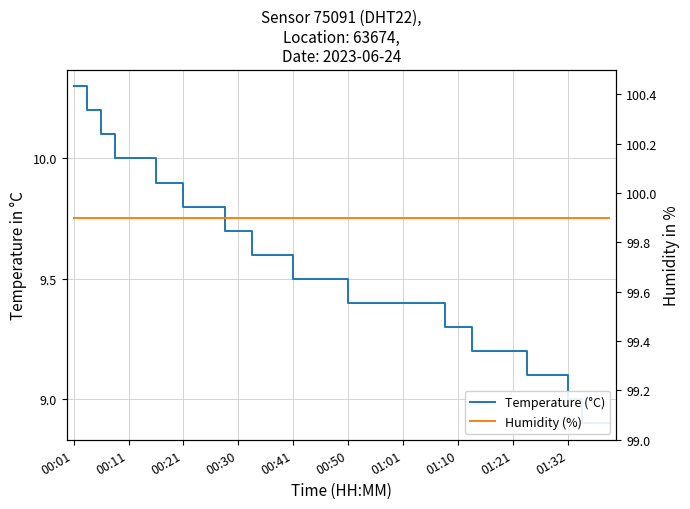

True or false: Humidity (%) and Temperature (°C) cross at least once.

False